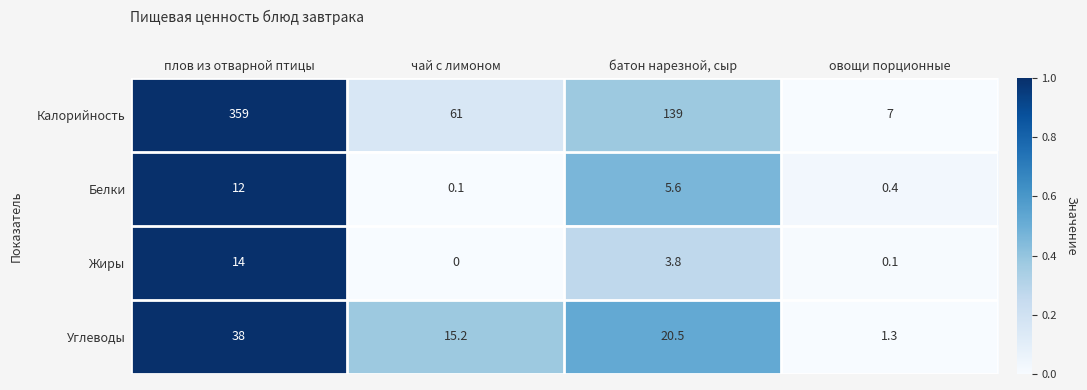

Is it true that Калорийность equals 42.3 at чай с лимоном?

False